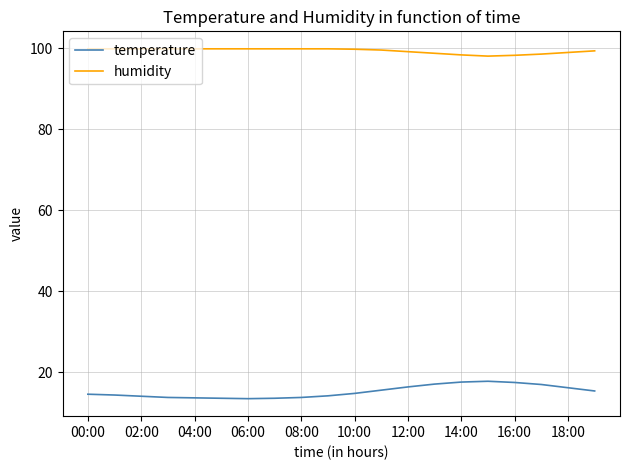

Count the number of data series in this chart.

2